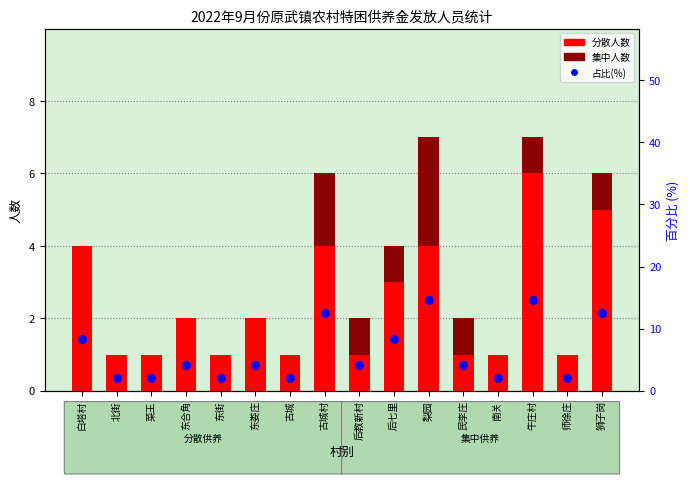

Which series has the largest total across all categories?

占比(%)